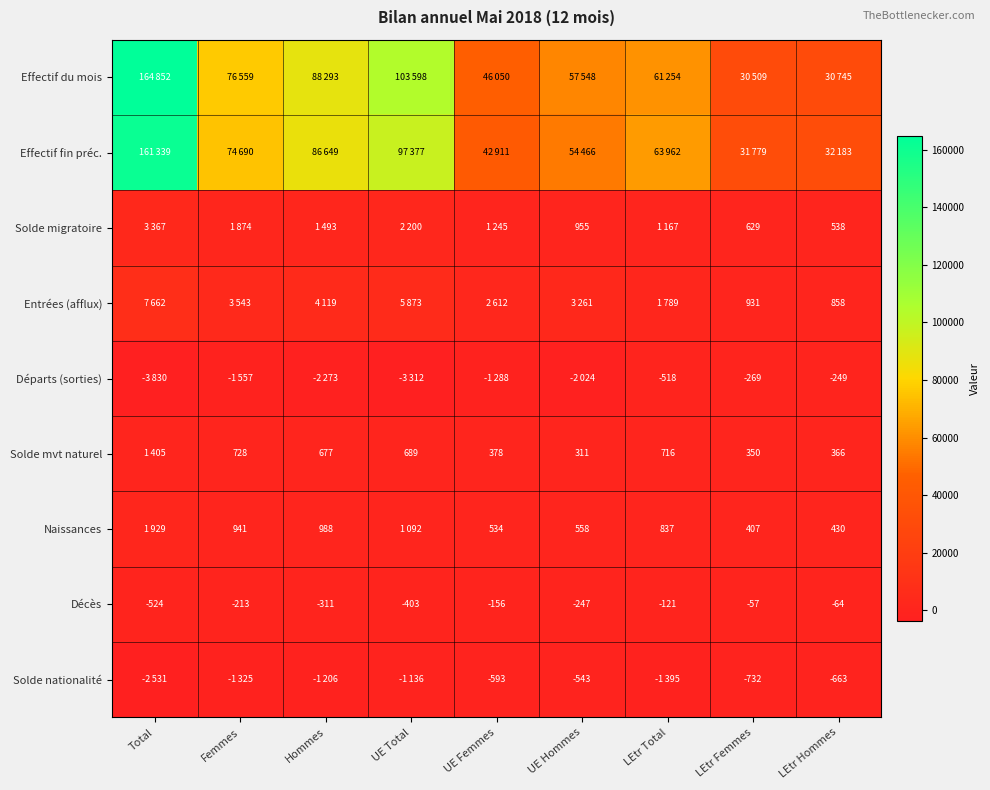

Is it true that Naissances equals 624 at Hommes?

False